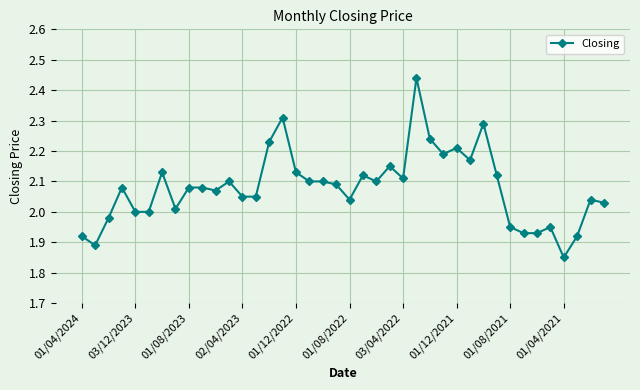

What is the sum of all values?

83.2